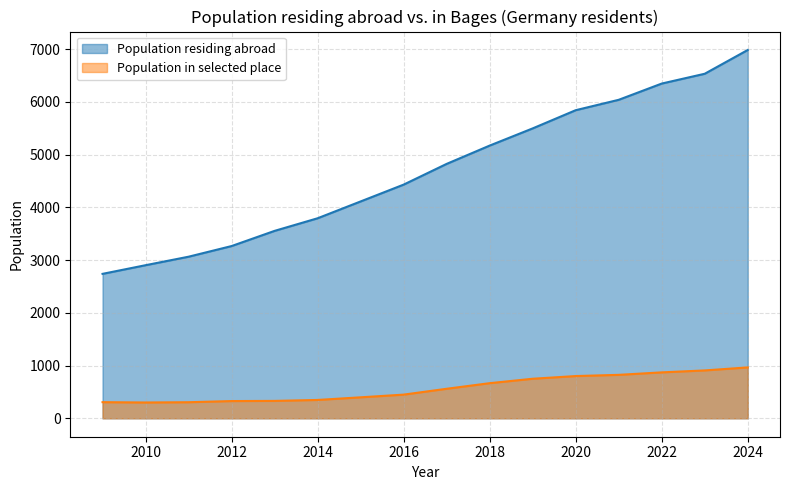

How many values in the Population residing abroad series are below 4824?

8